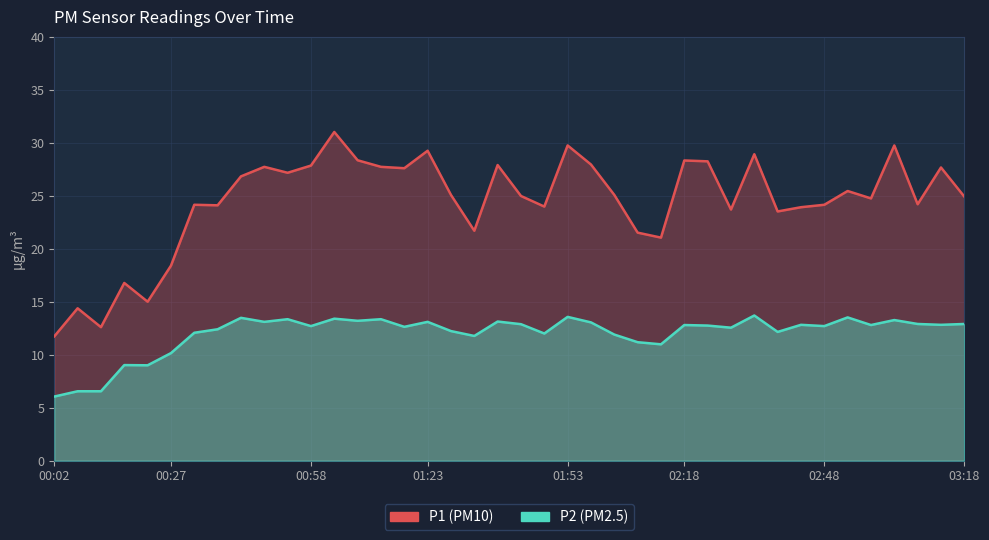

At how many categories does at least one series exceed 14?

38